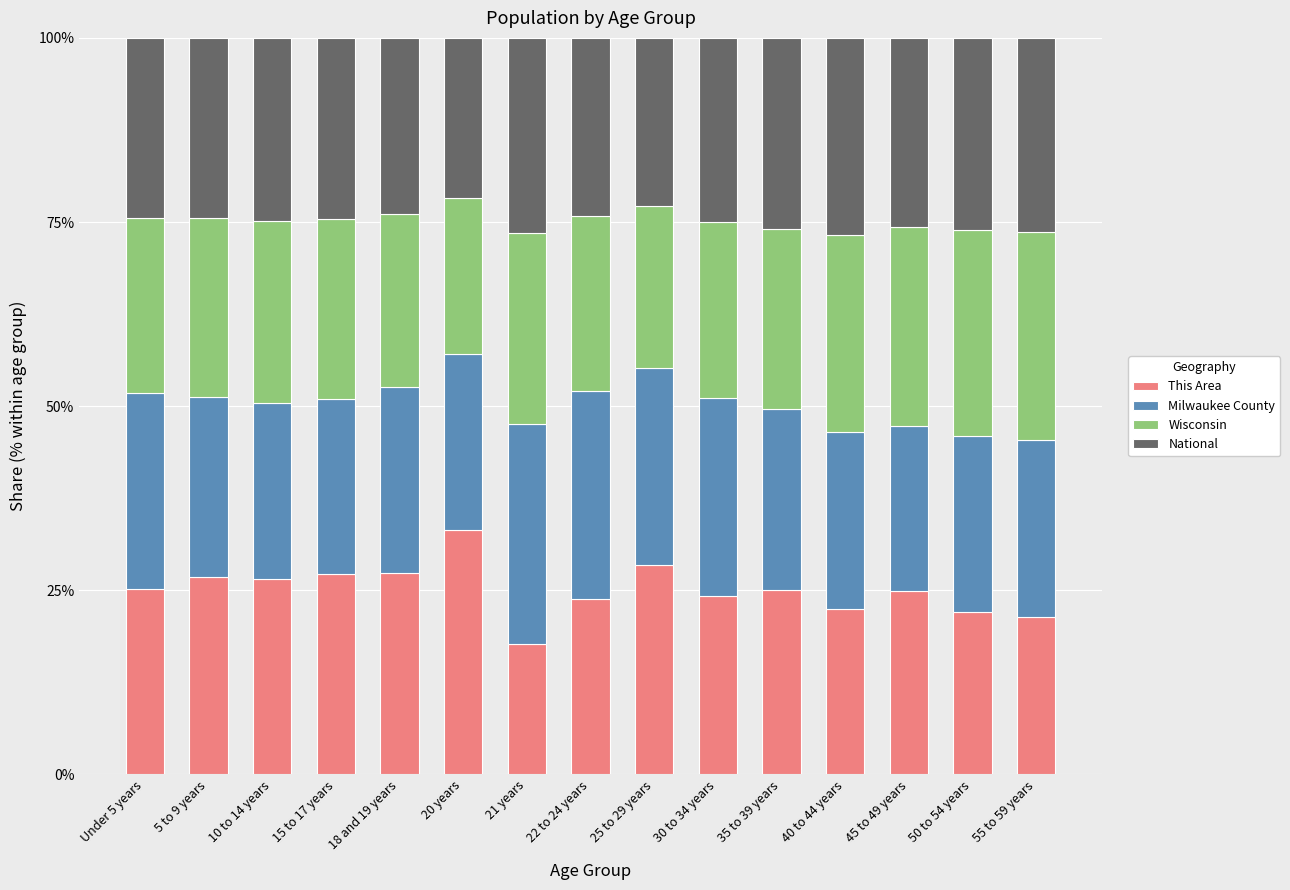

What is the sum of the This Area values at 35 to 39 years and 5 to 9 years?

51.8